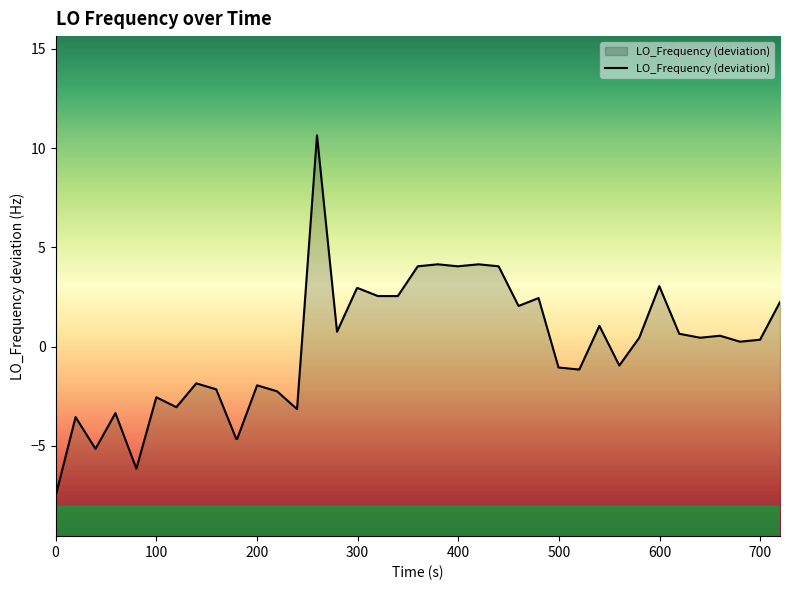

Does the chart display data point markers on the line(s)?

No